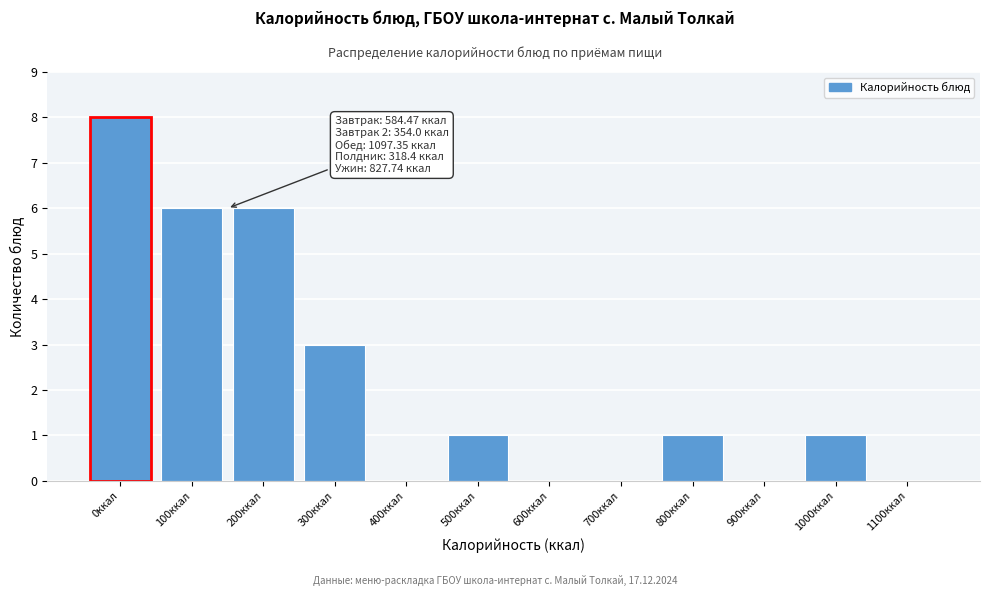

Reading right to left, extract all data points from this chart.

1100ккал=0	1000ккал=1	900ккал=0	800ккал=1	700ккал=0	600ккал=0	500ккал=1	400ккал=0	300ккал=3	200ккал=6	100ккал=6	0ккал=8